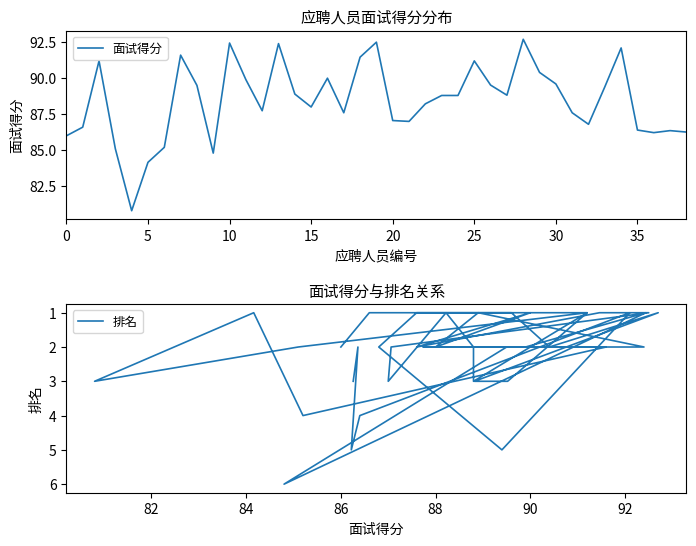

In 面试得分, how many points are higher than both neighbors (excluding endpoints)?

10